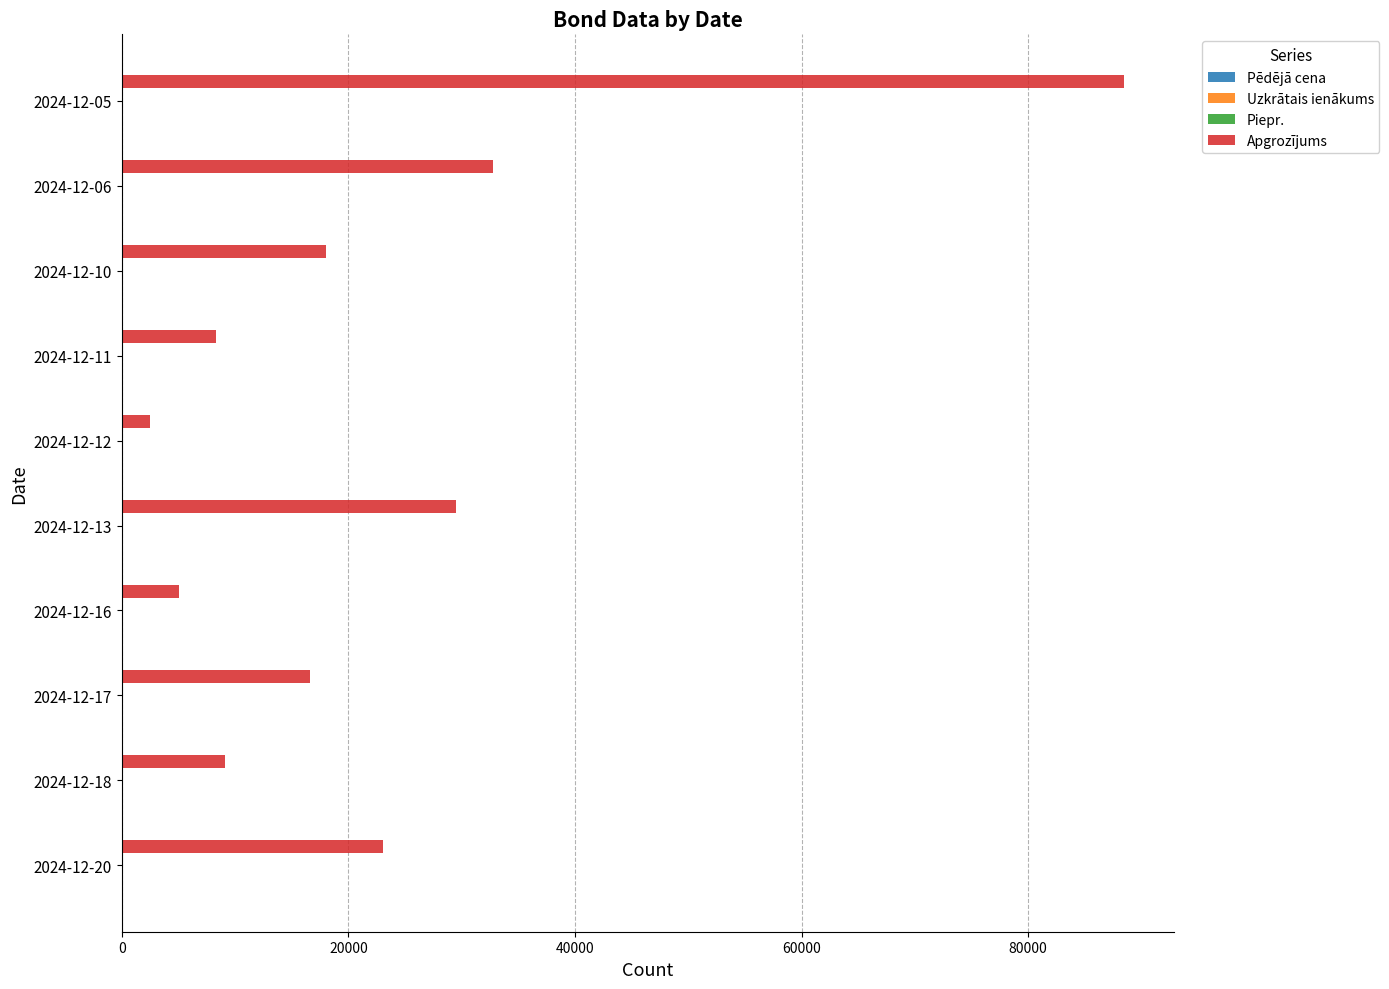

Between 2024-12-17 and 2024-12-11, which series saw the biggest shift?

Apgrozījums